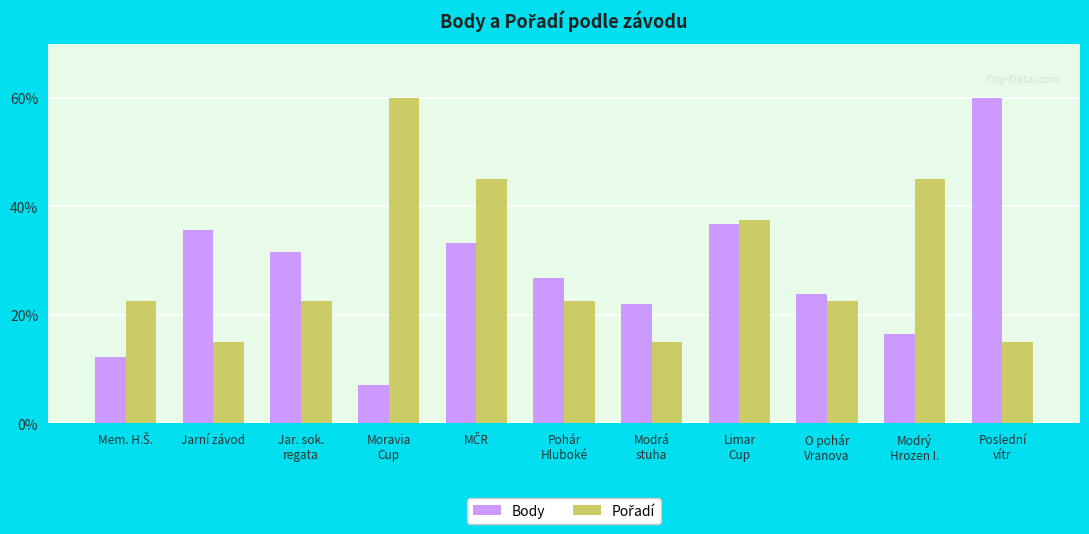

Which series has the largest range (max minus min)?

Body